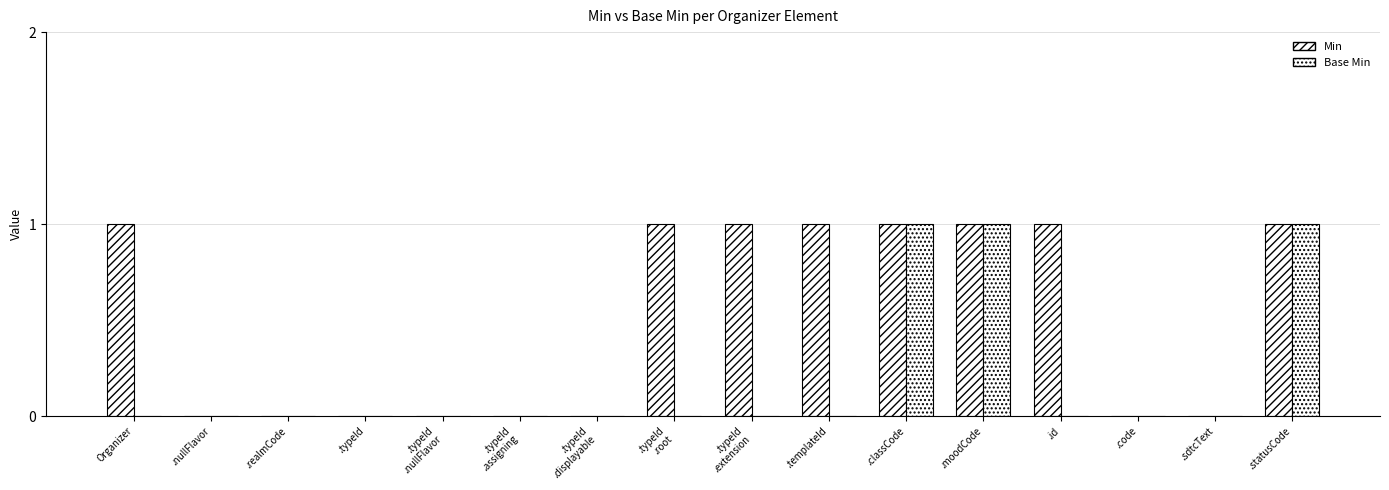

How many data points does each series have?

16